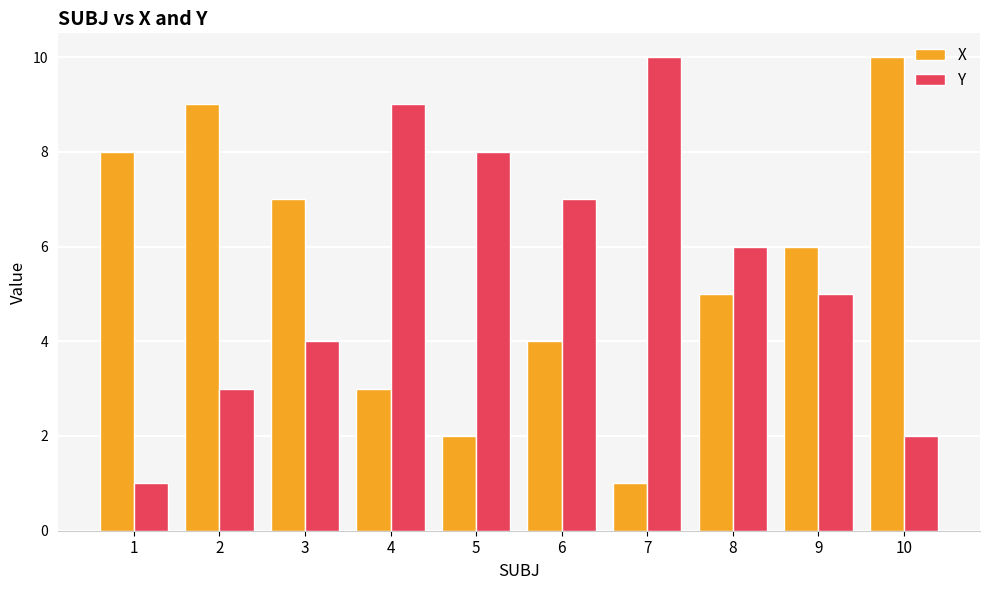

How many bars are there in total?

20